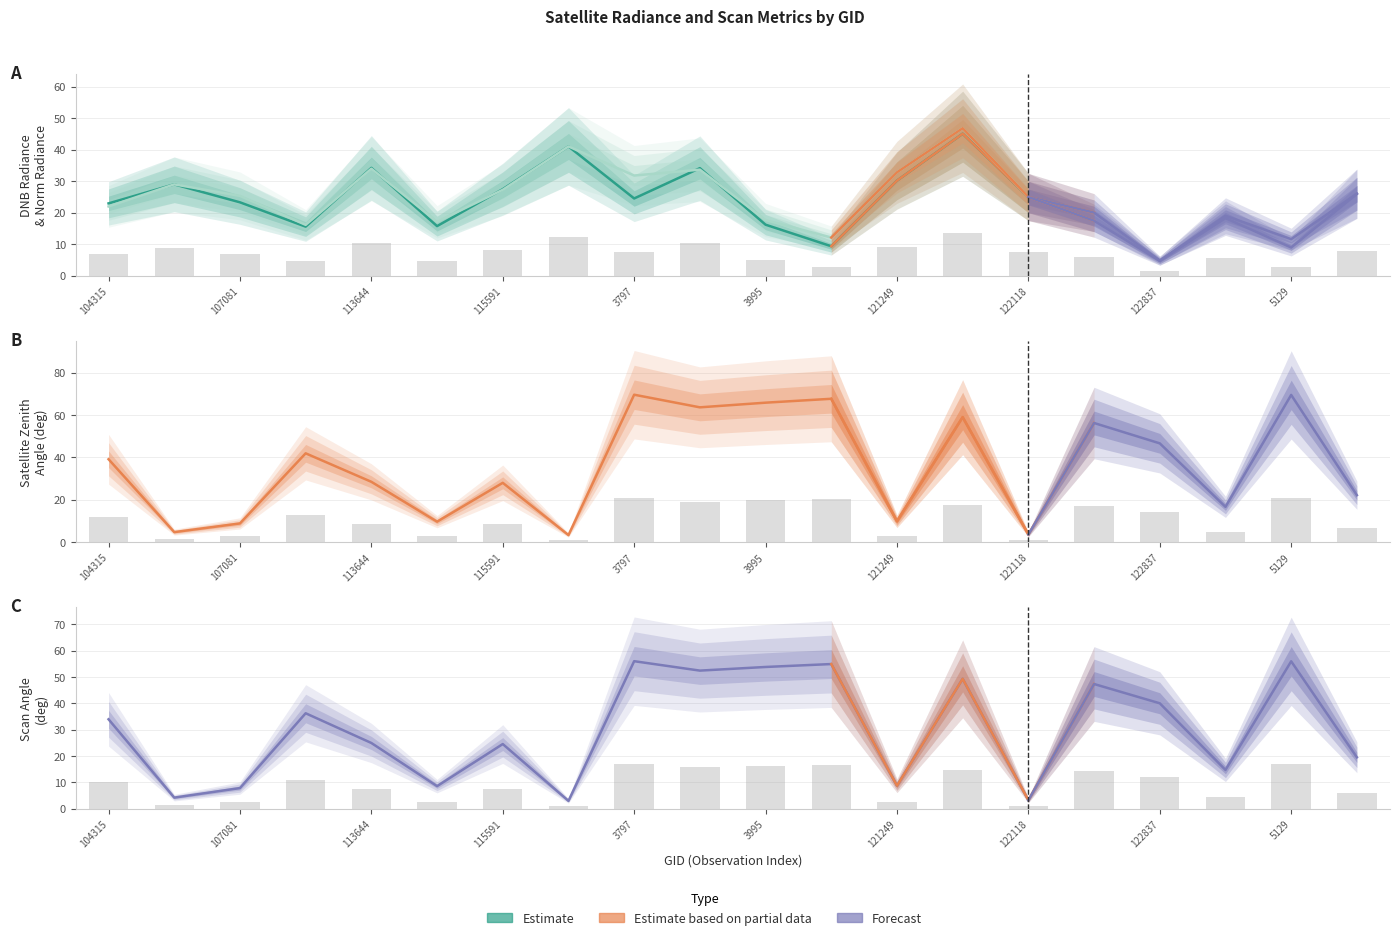

What is the average value of the rade9_mult_nadir_norm series?

27.4